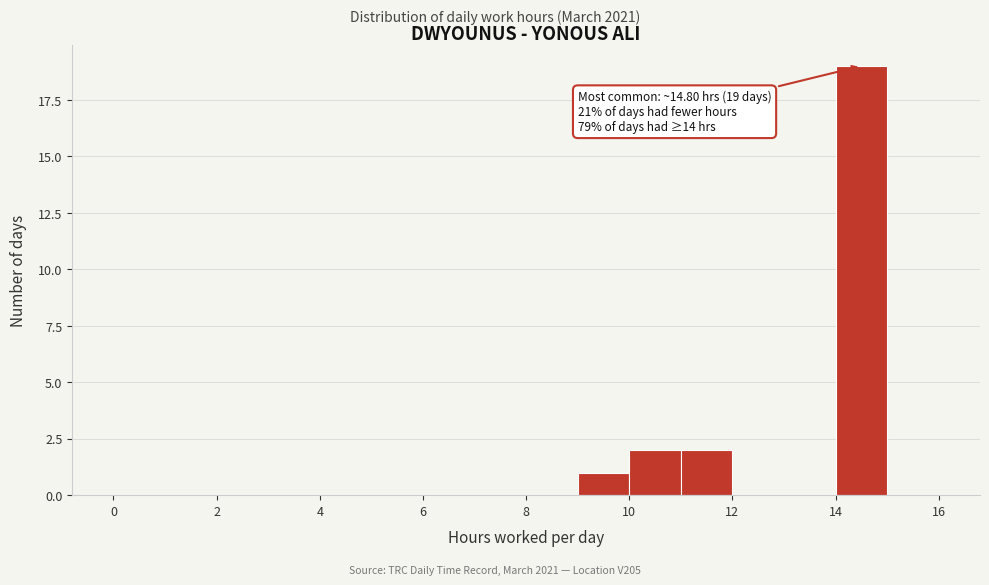

Which range on the x-axis has the tallest bar?

14 to 15